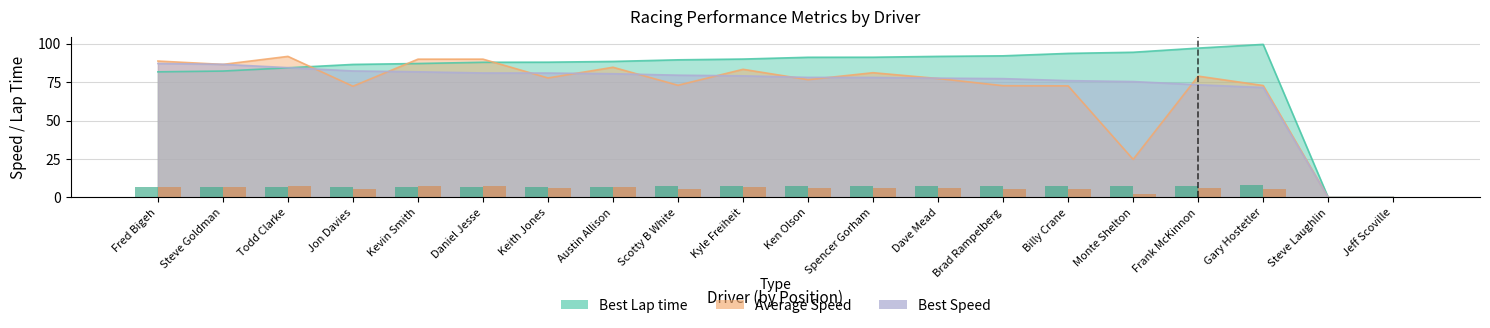

True or false: Best Lap time has a value of 97.1 at Frank McKinnon.

True